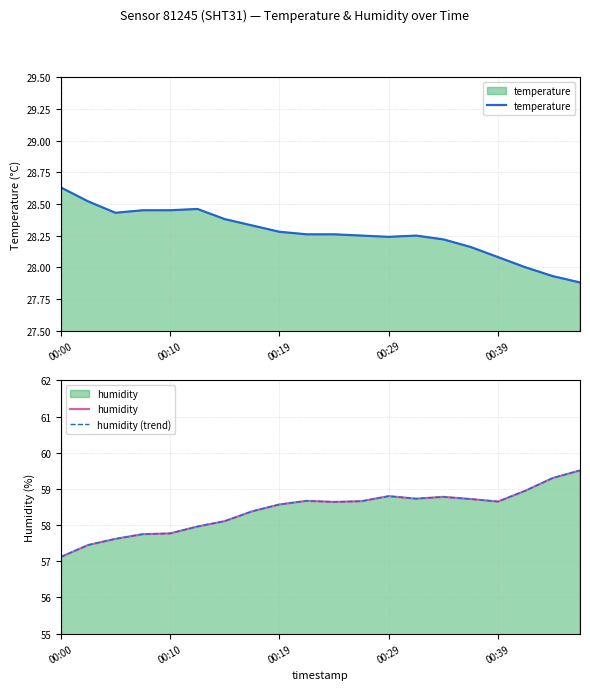

What is the difference between the second highest and minimum values in the humidity series?

2.2